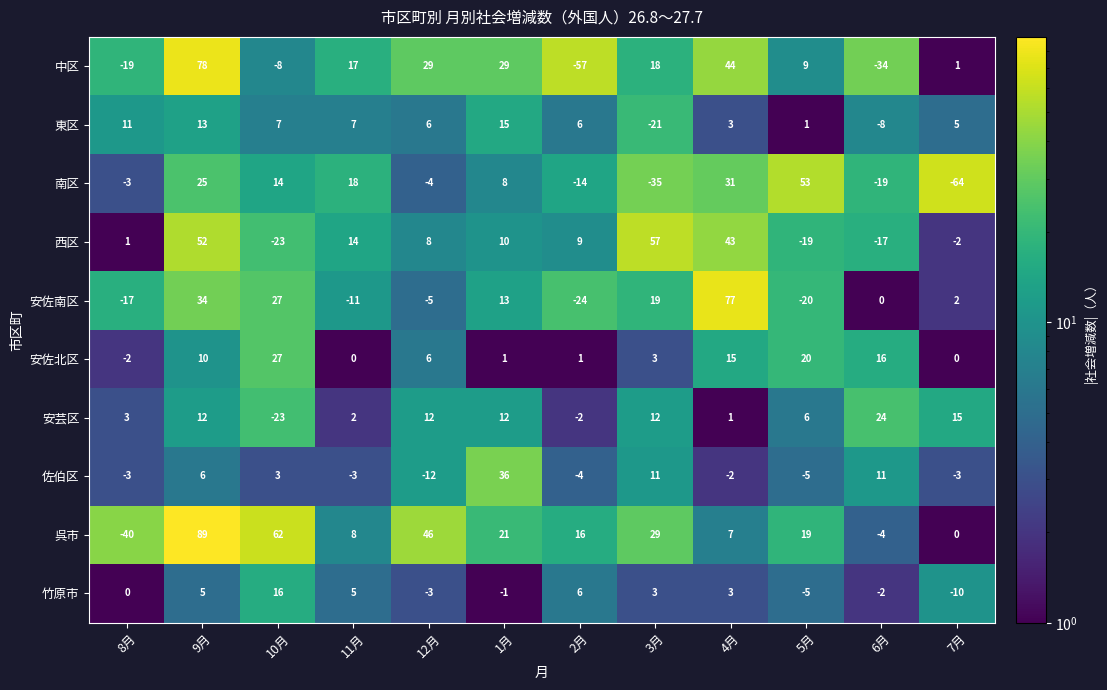

List the series in order of their peak value, lowest first.

東区, 竹原市, 安芸区, 安佐北区, 佐伯区, 南区, 西区, 安佐南区, 中区, 呉市